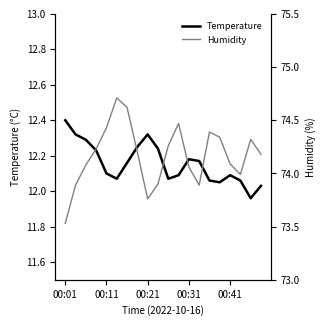

What is the sum of all Humidity (%) values?

1483.3